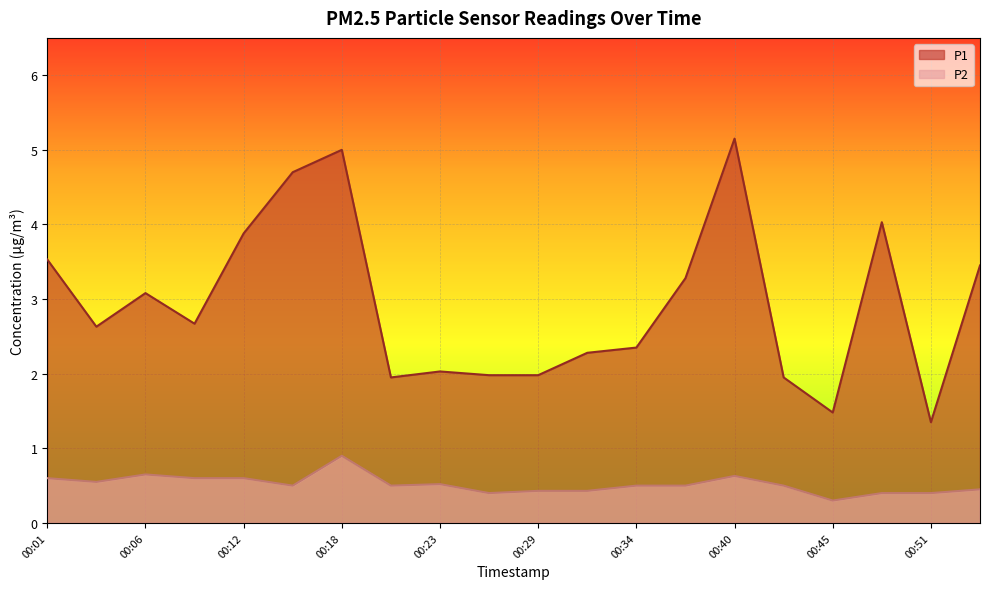

What is the sum of the P1 values at 00:45 and 00:06?

4.6